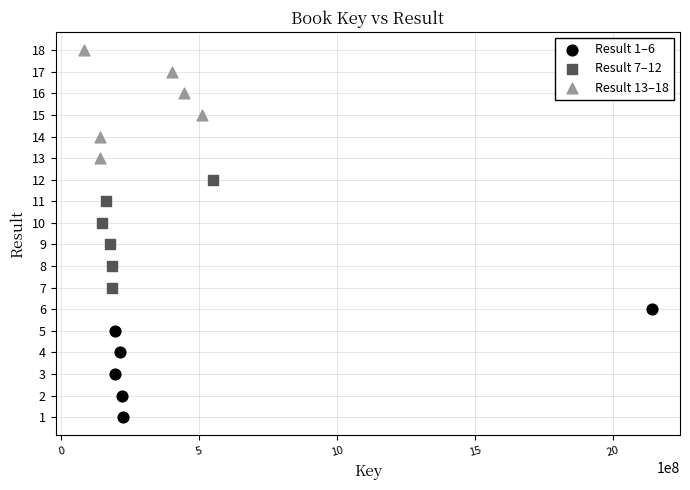

Which series reaches the minimum Y coordinate?

Result 1–6